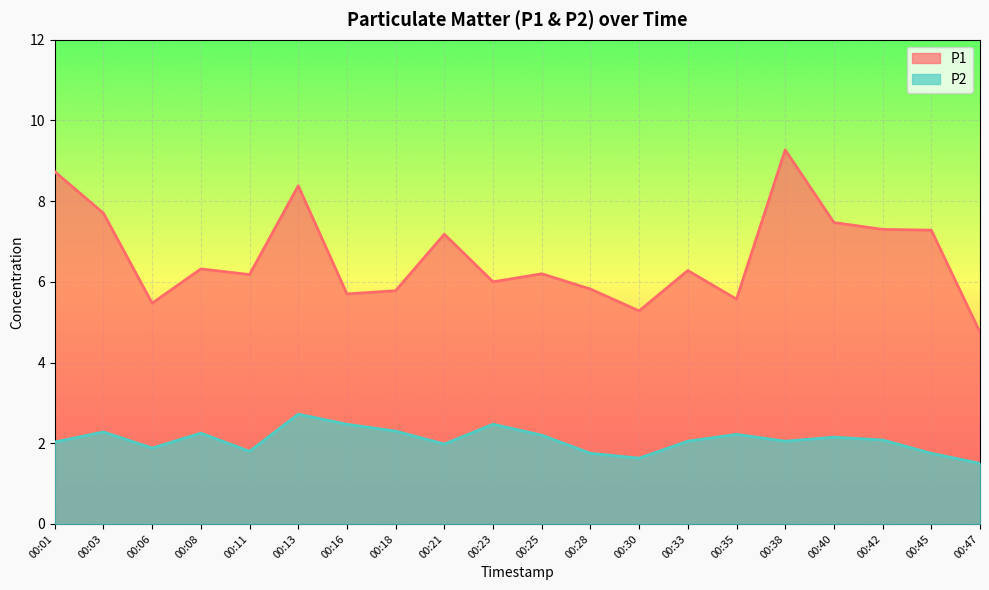

How many data points in P2 are above 2?

13